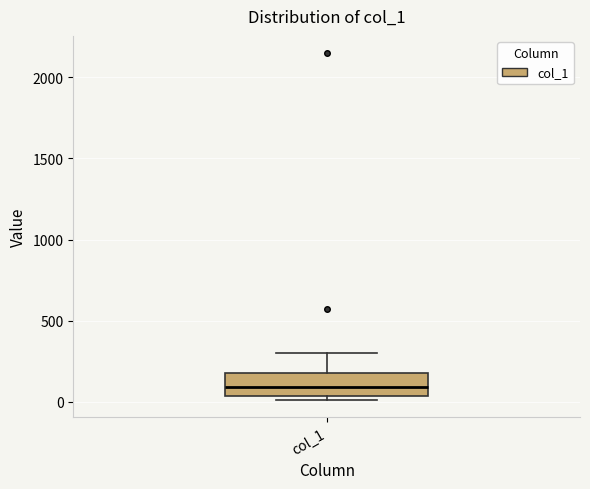

Transcribe this box plot: give where the median line is, the range the box spans, and where the two whiskers end, as read against the y-axis. The values are not printed on the chart, so give them approximately, as read against the axis.

median 100, box 50 to 200, whiskers 0 to 300